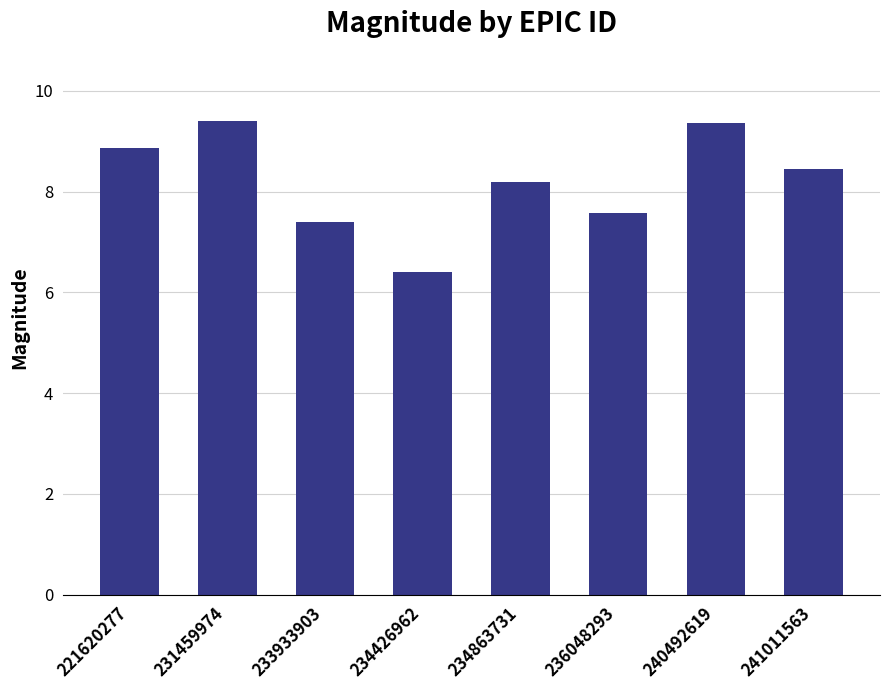

What is the sum of all values?

65.6